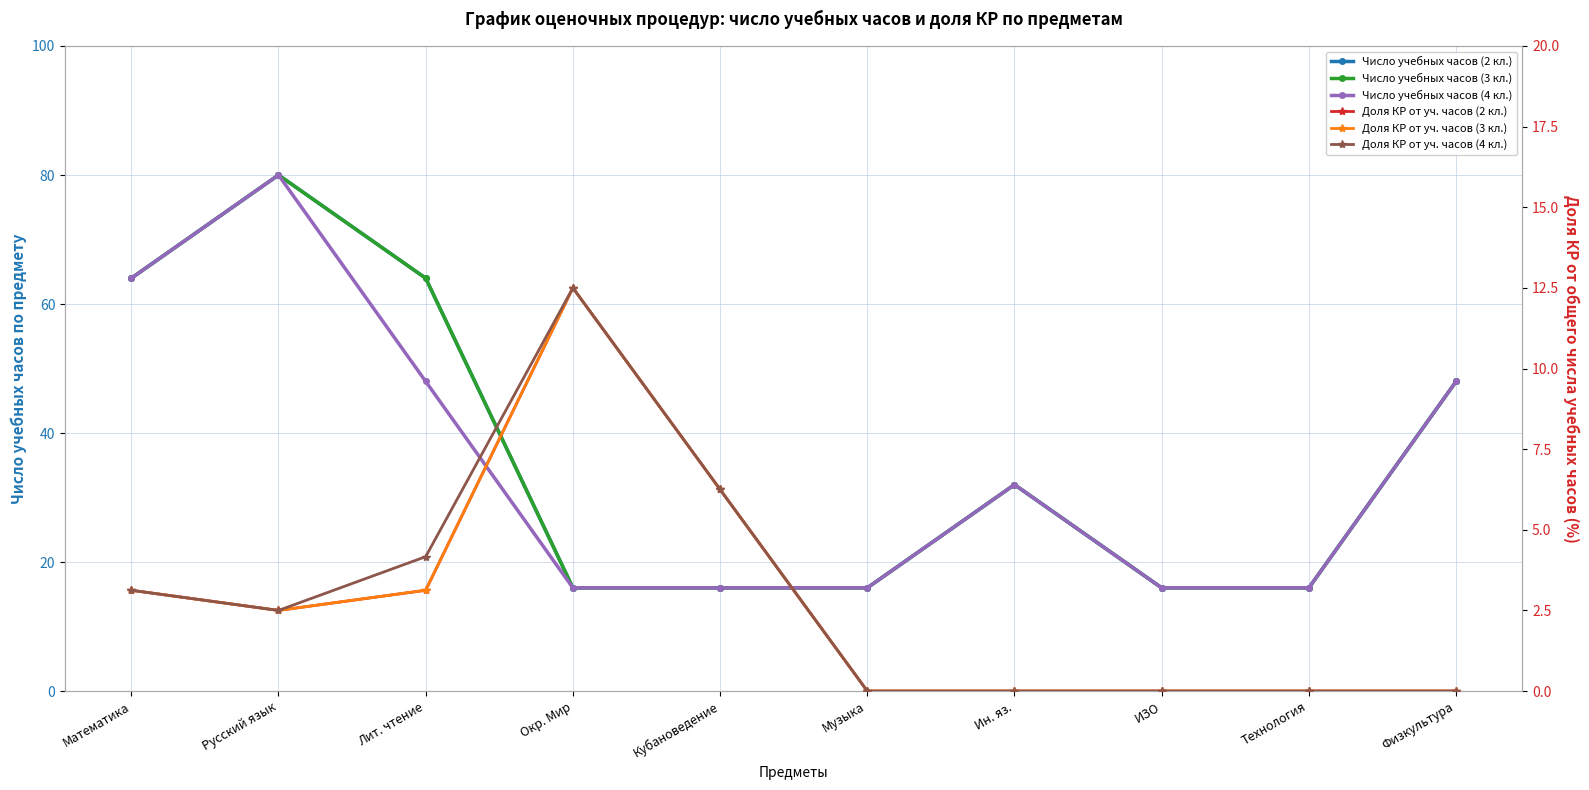

Where does the Доля КР от уч. часов (4 кл.) series first go above 2?

Математика